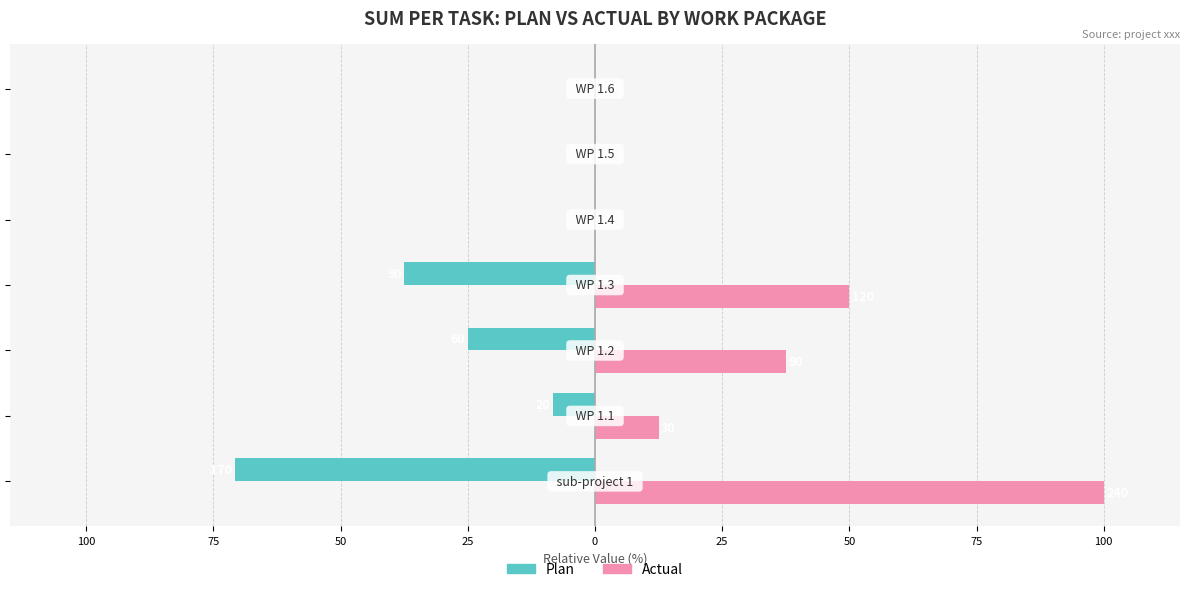

What are all the series names shown in the legend?

Plan, Actual